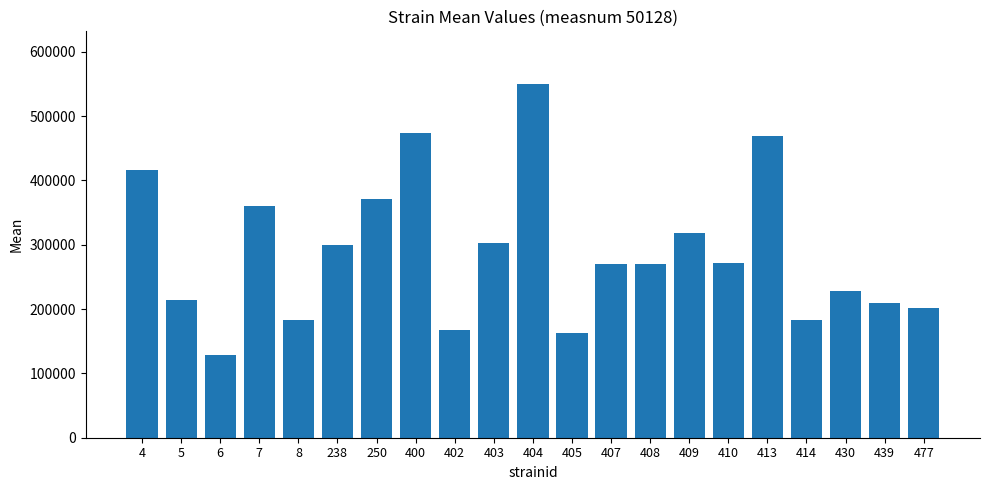

How many bars are there in total?

21